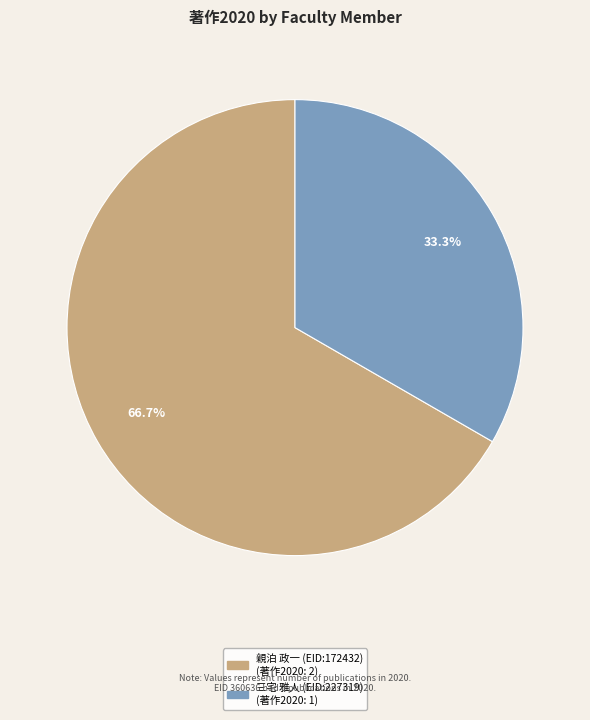

Is there a majority slice in this chart?

Yes